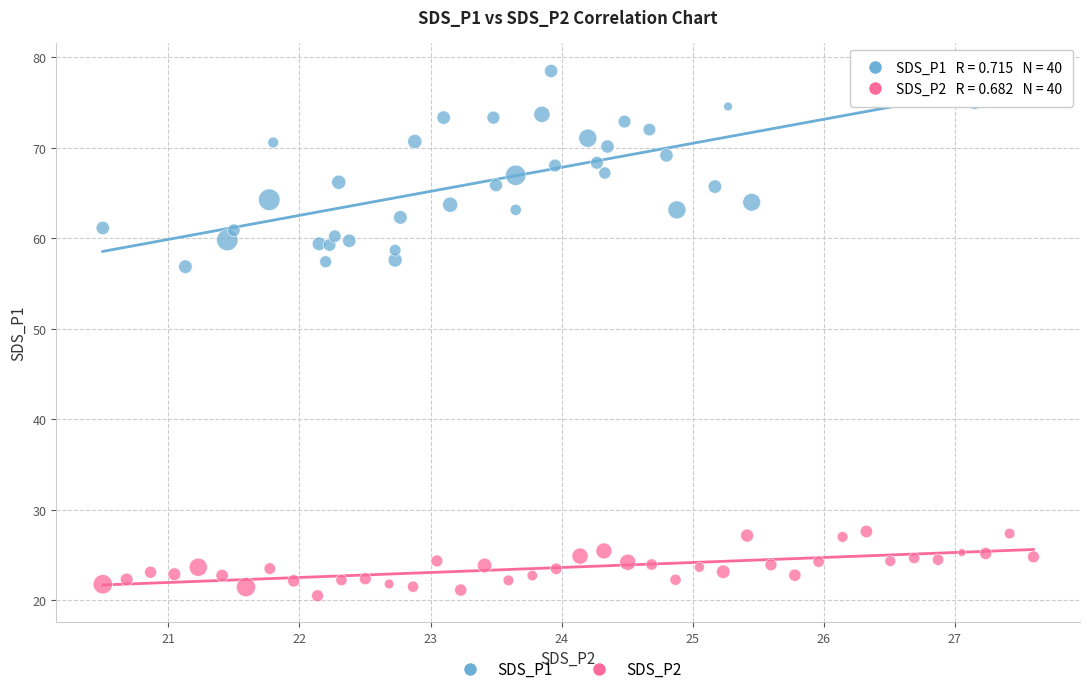

What are all the series names shown in the legend?

SDS_P1, SDS_P2